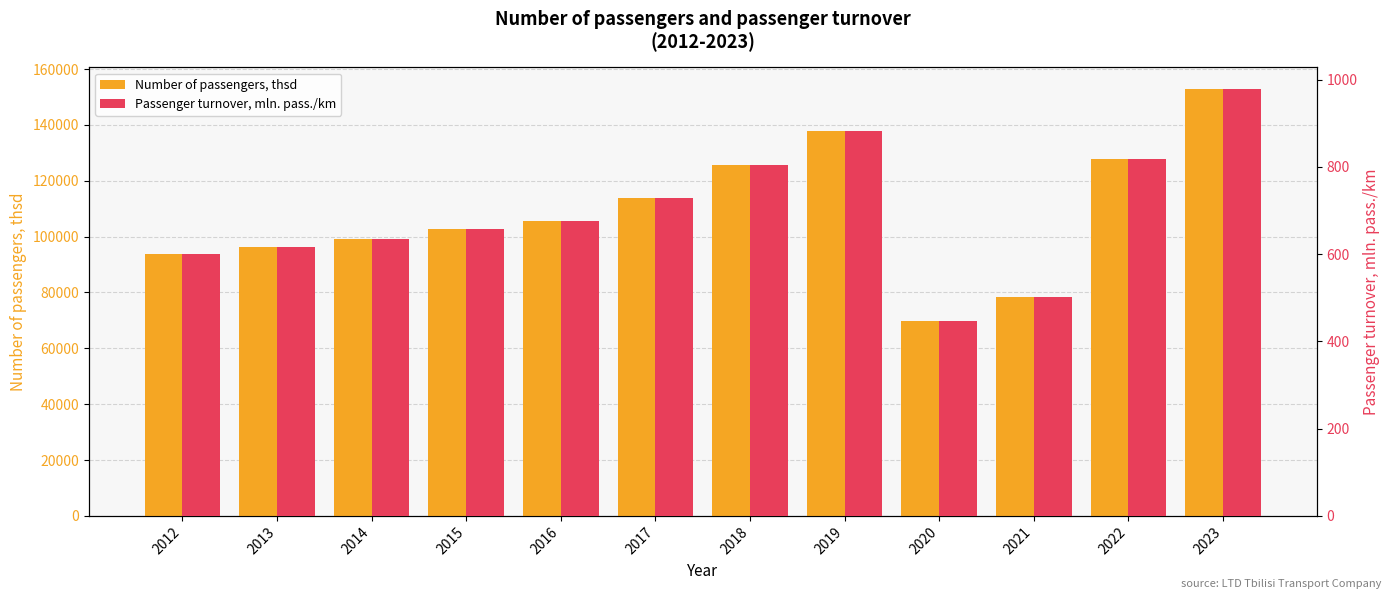

What are all the series names shown in the legend?

Number of passengers, thsd, Passenger turnover, mln. pass./km